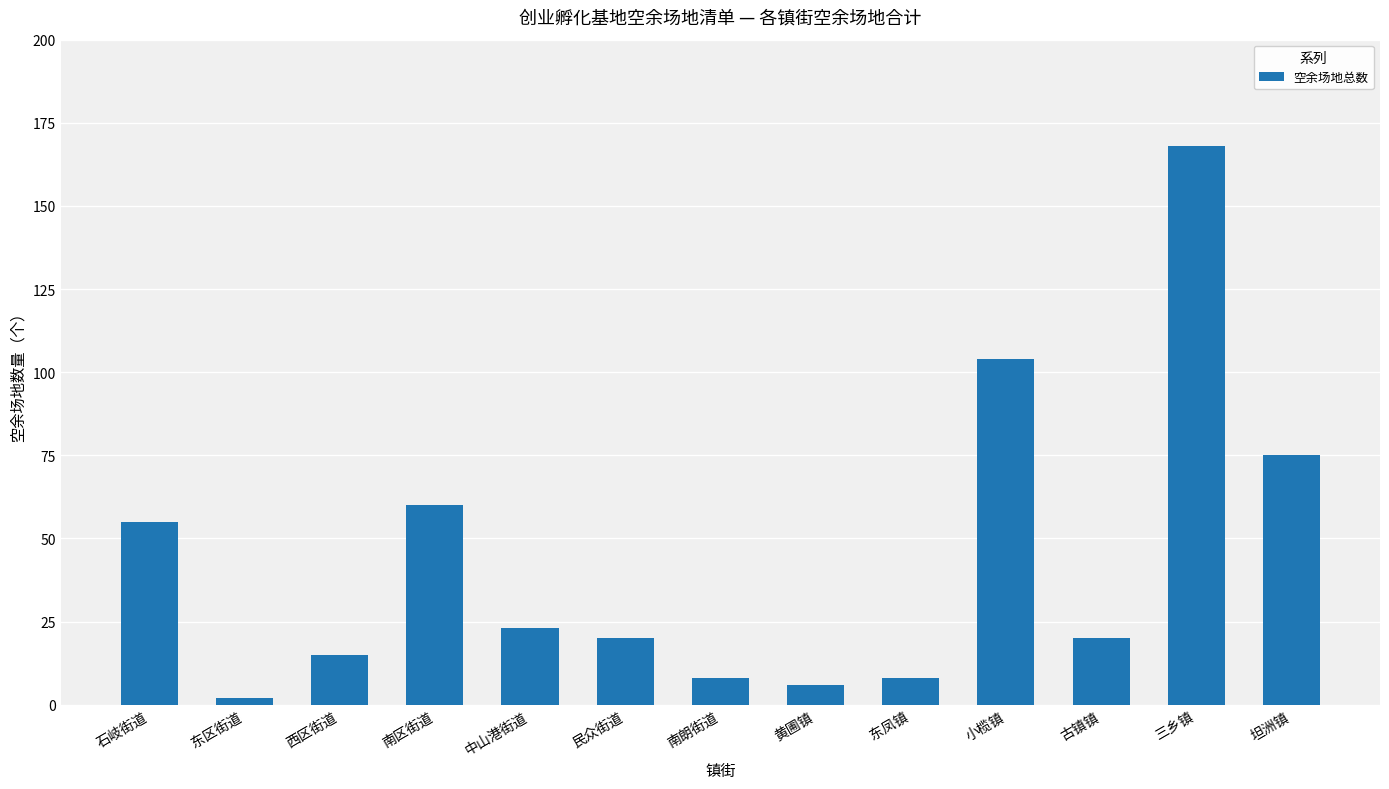

What is the ratio of the value at 南区街道 to the value at 西区街道?

4.0